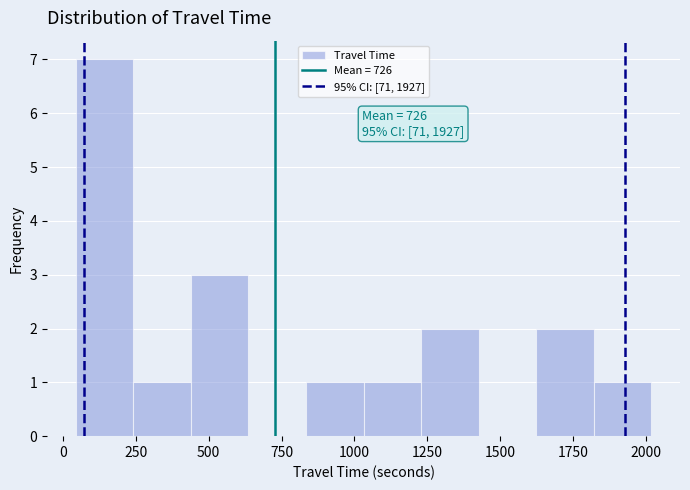

Read against the x-axis, roughly where is the centre of the tallest bar?

150